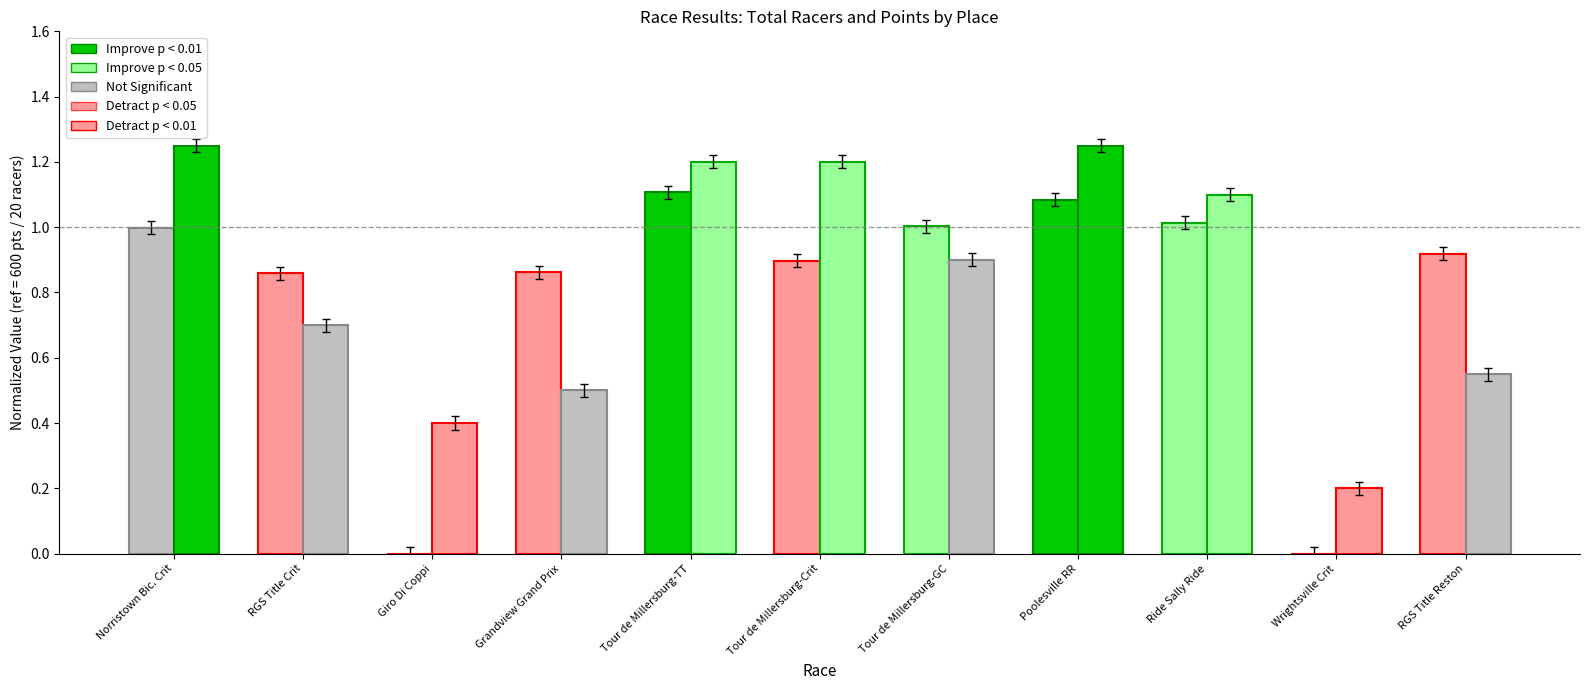

Does the chart contain stacked bars?

No